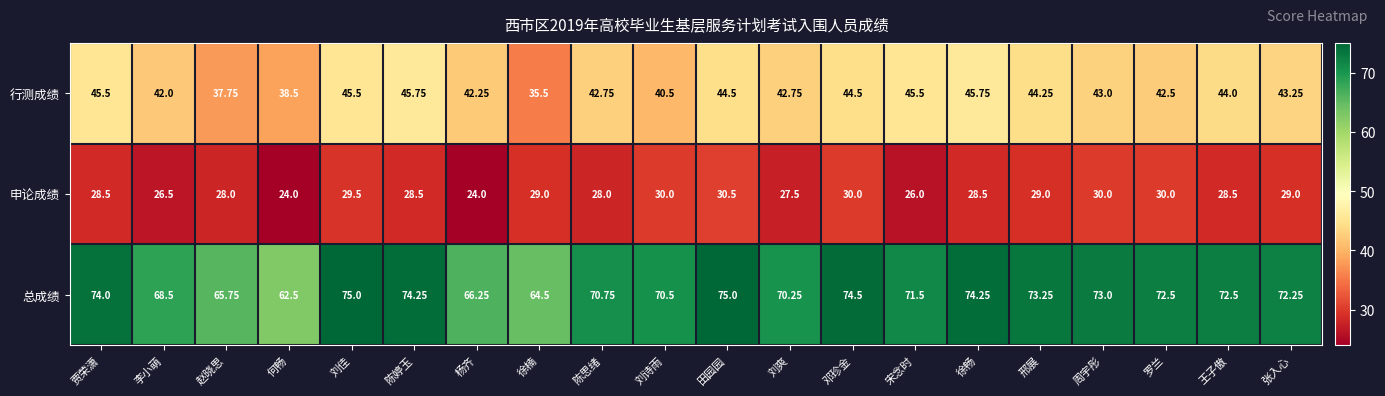

At 刘爽, list the series in order from smallest to largest.

申论成绩, 行测成绩, 总成绩